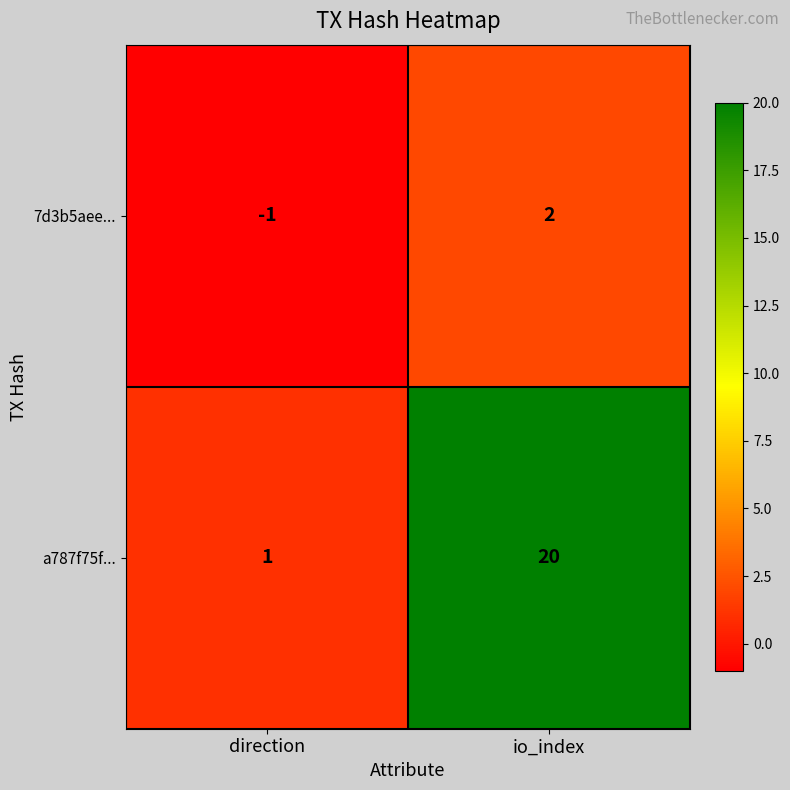

Reading left to right, what are all the values shown in this chart?

7d3b5aee...: direction=-1	io_index=2
a787f75f...: direction=1	io_index=20